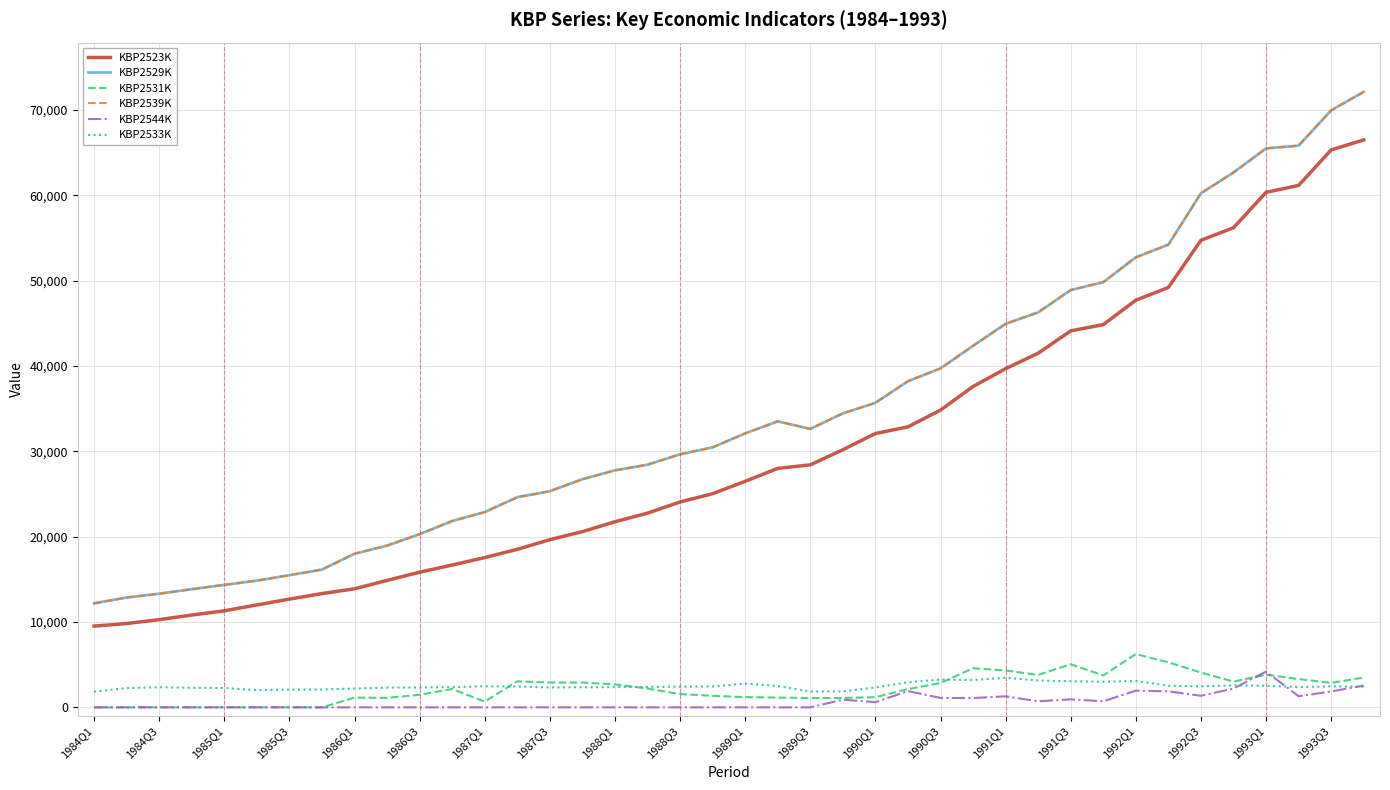

True or false: KBP2539K and KBP2531K cross at least once.

False